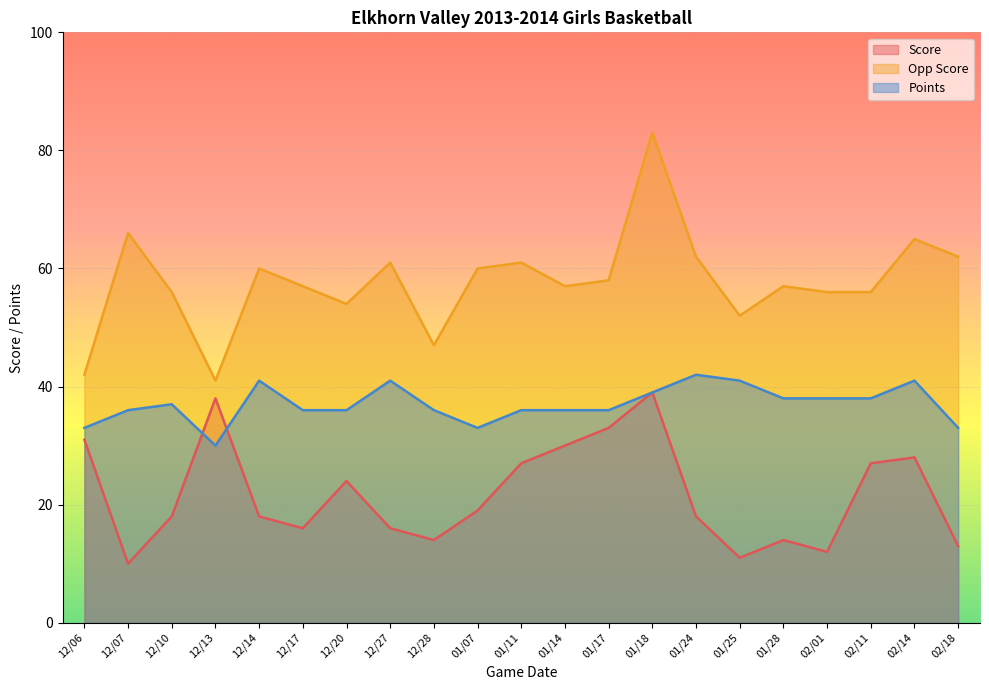

How many lines are shown in the chart?

3